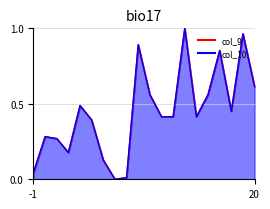

What is the difference between the maximum and minimum values in the col_10 series?

1.0